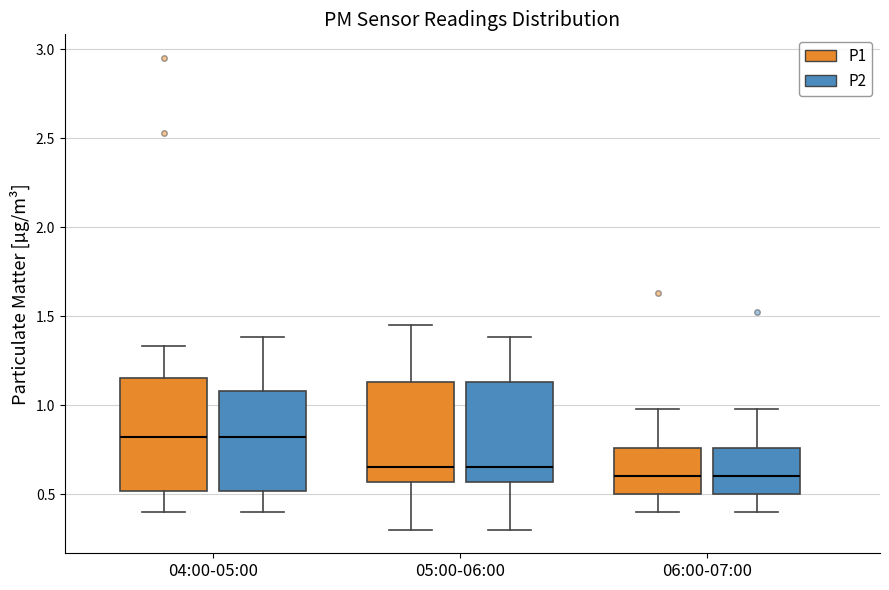

Which box is the tallest, from its lower edge to its upper edge?

04:00-05:00 (P1)